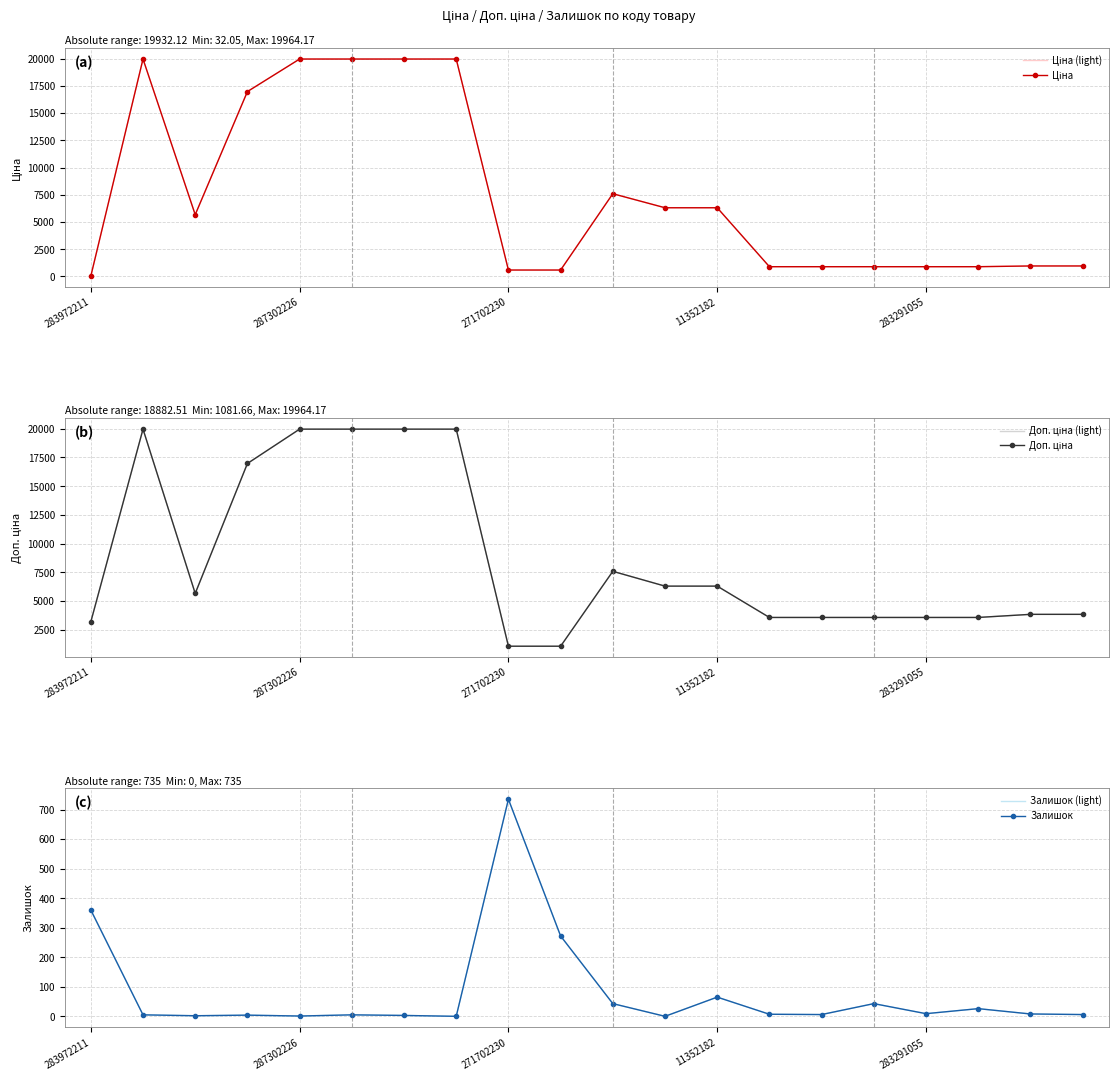

What is the greatest value displayed?

19964.2